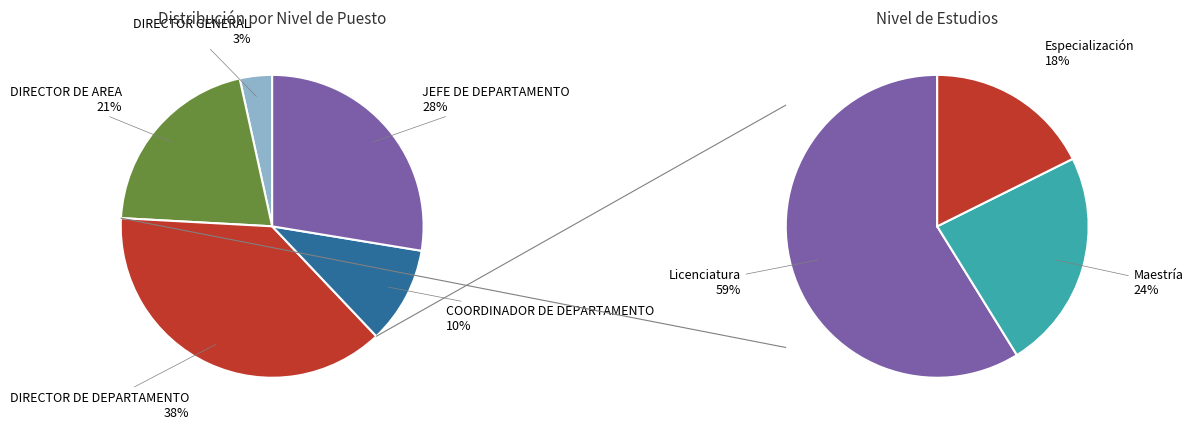

Does DIRECTOR DE DEPARTAMENTO represent more than half of the total?

No